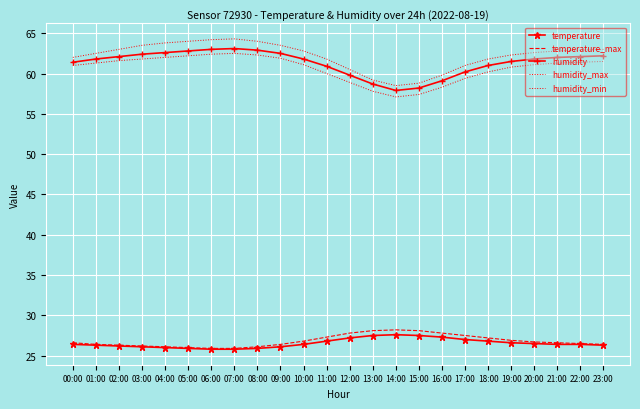

What is the difference between the second highest and minimum values in the humidity_max series?

5.7